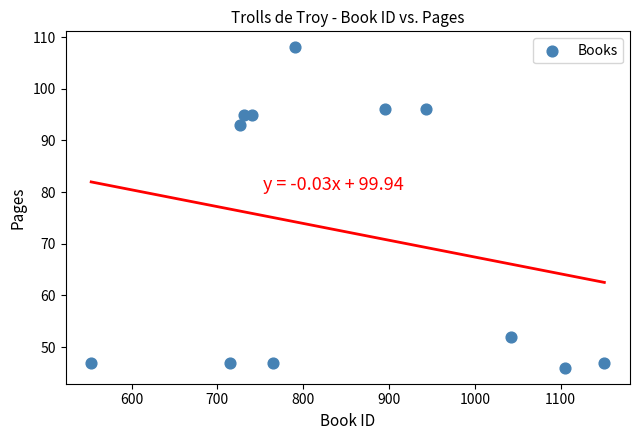

What is the range of X values (max minus min)?

598